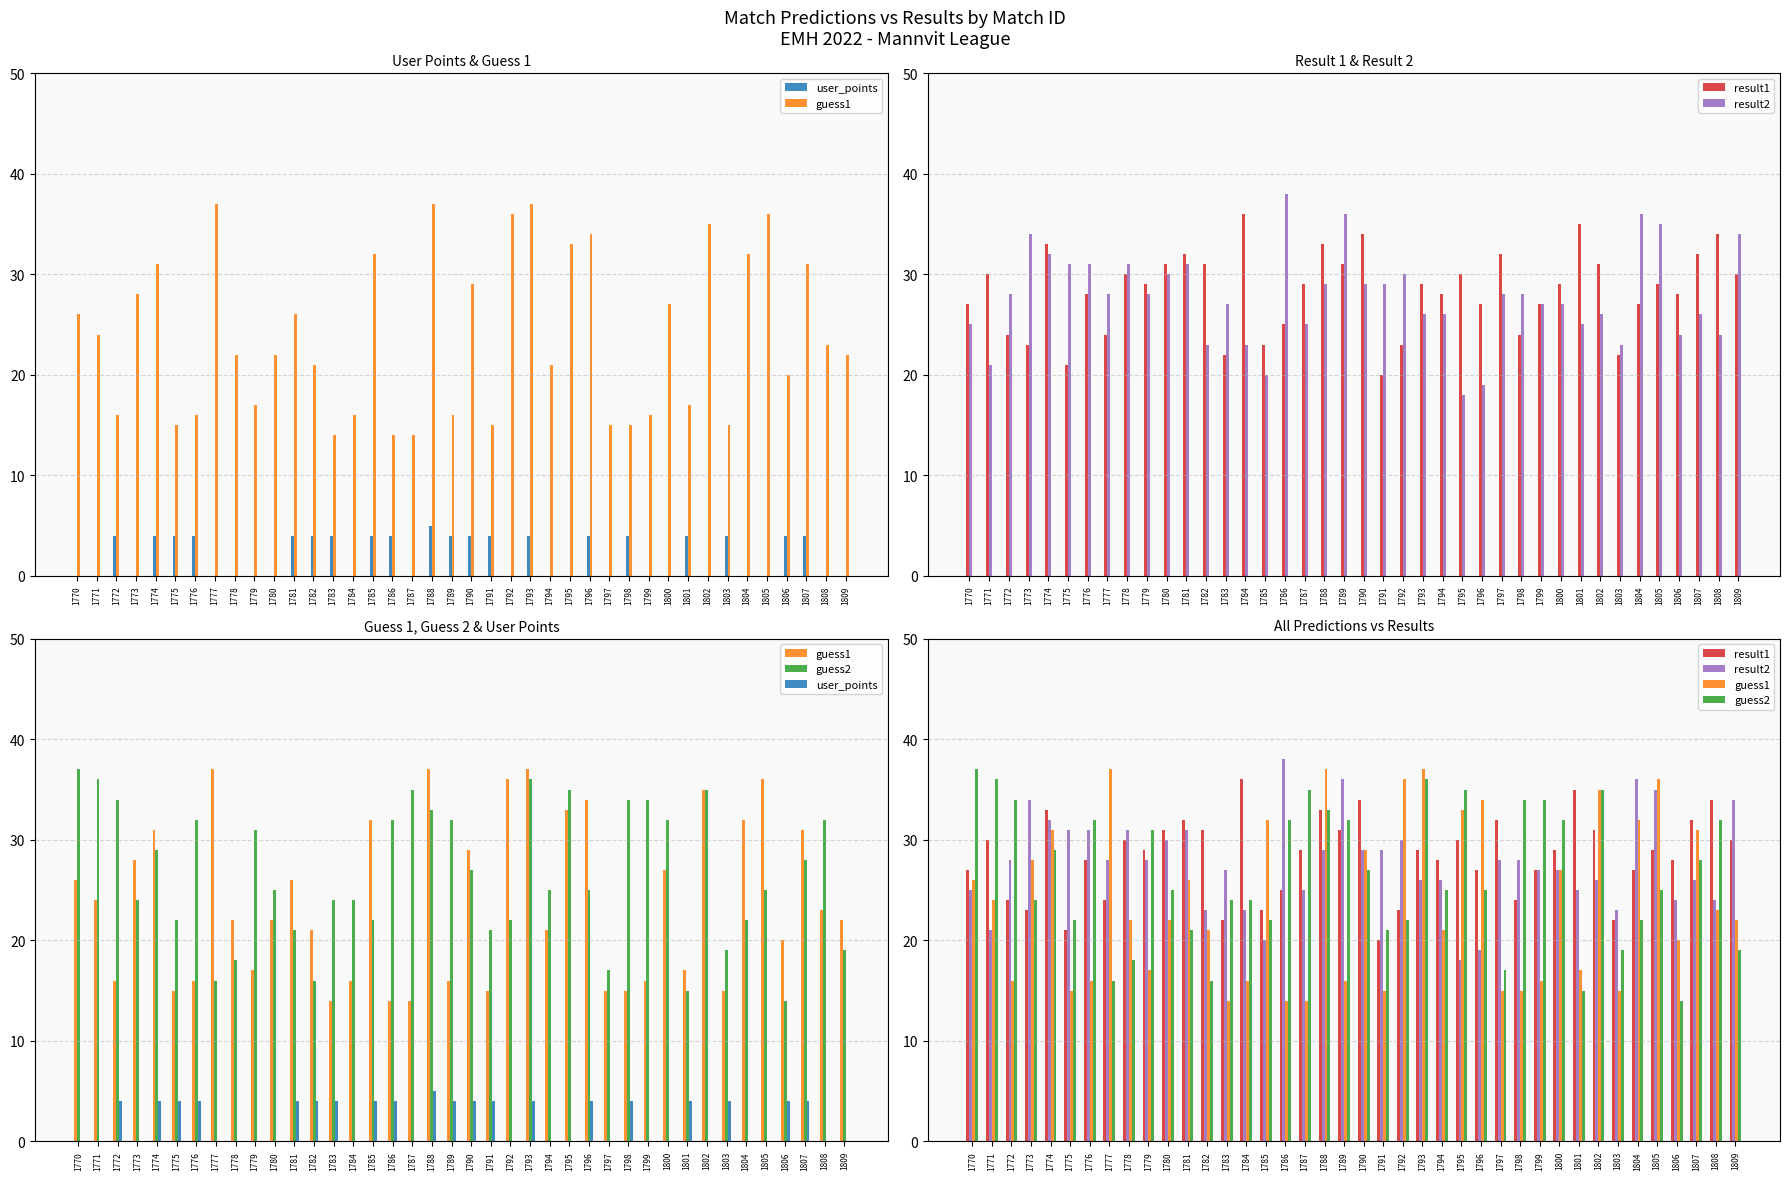

Does the chart contain any negative values?

No